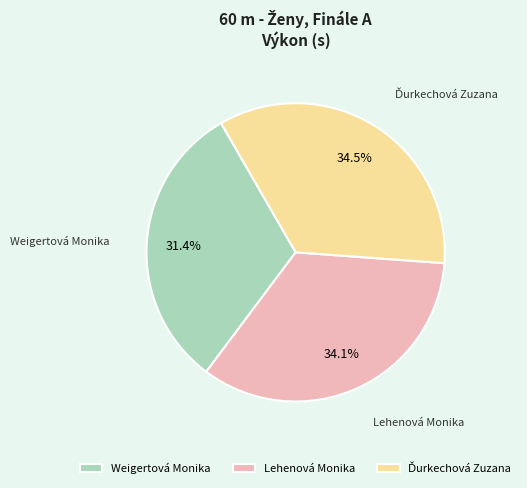

Is Weigertová Monika the majority of the pie?

No